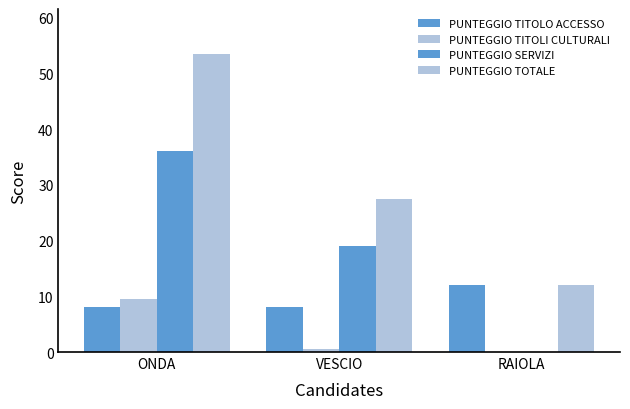

What is the total value across all series at VESCIO?

55.0